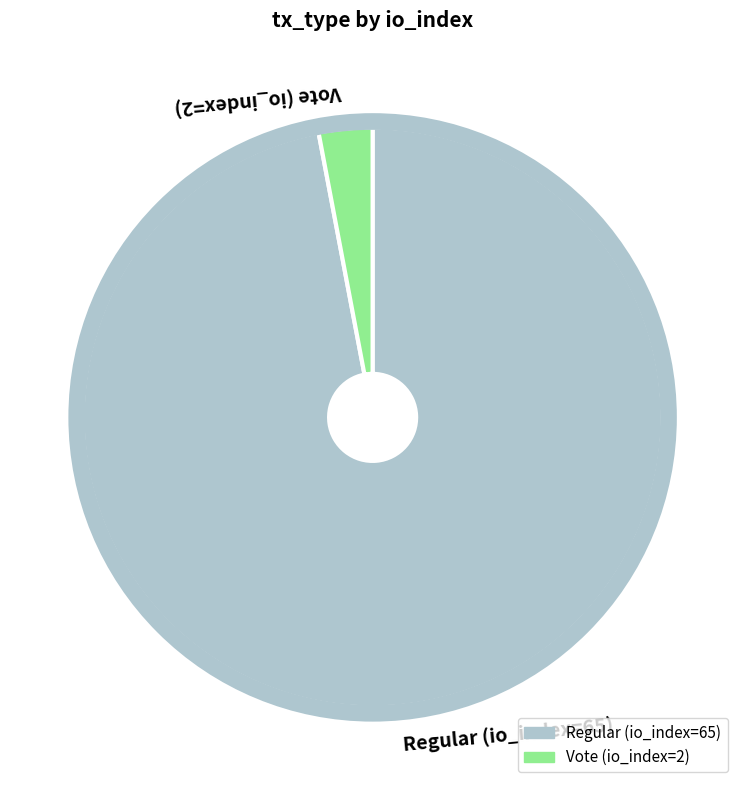

Do Vote (io_index=2) and Regular (io_index=65) together represent more than half of the pie?

Yes